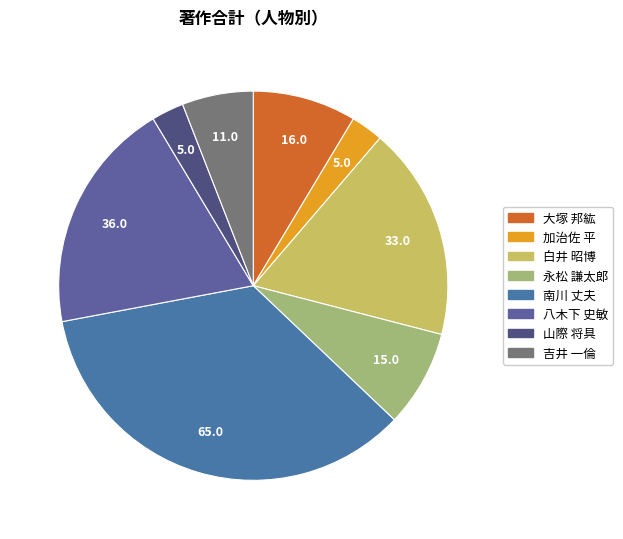

Rank the categories by value from highest to lowest.

南川 丈夫, 八木下 史敏, 白井 昭博, 大塚 邦紘, 永松 謙太郎, 吉井 一倫, 加治佐 平, 山際 将具